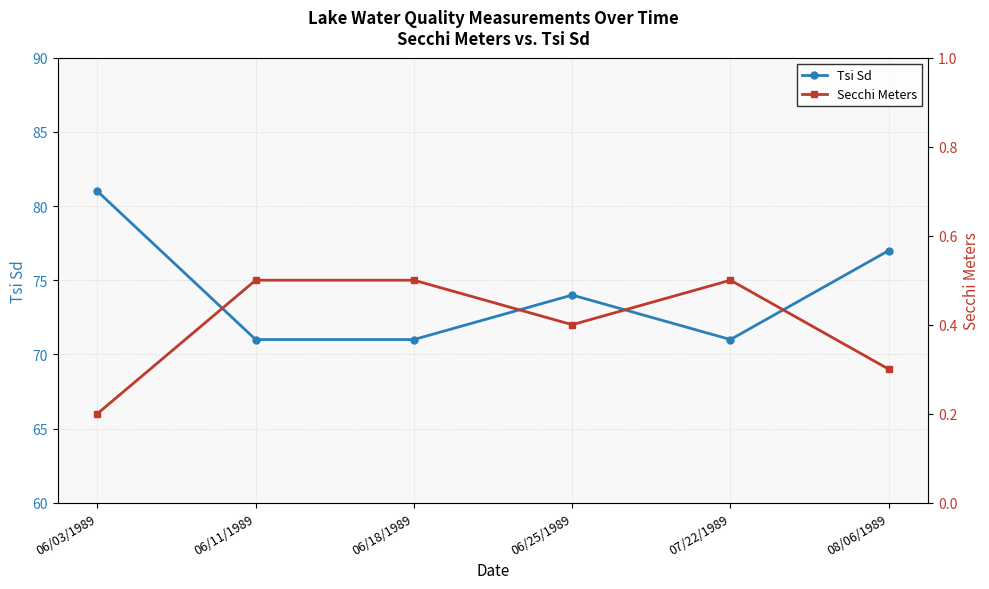

True or false: Tsi Sd and Secchi Meters cross at least once.

False